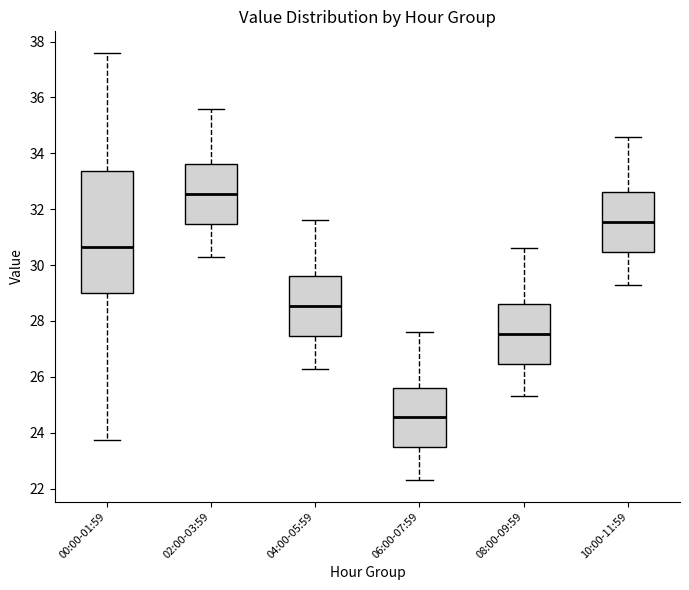

Which box is the tallest, from its lower edge to its upper edge?

00:00-01:59